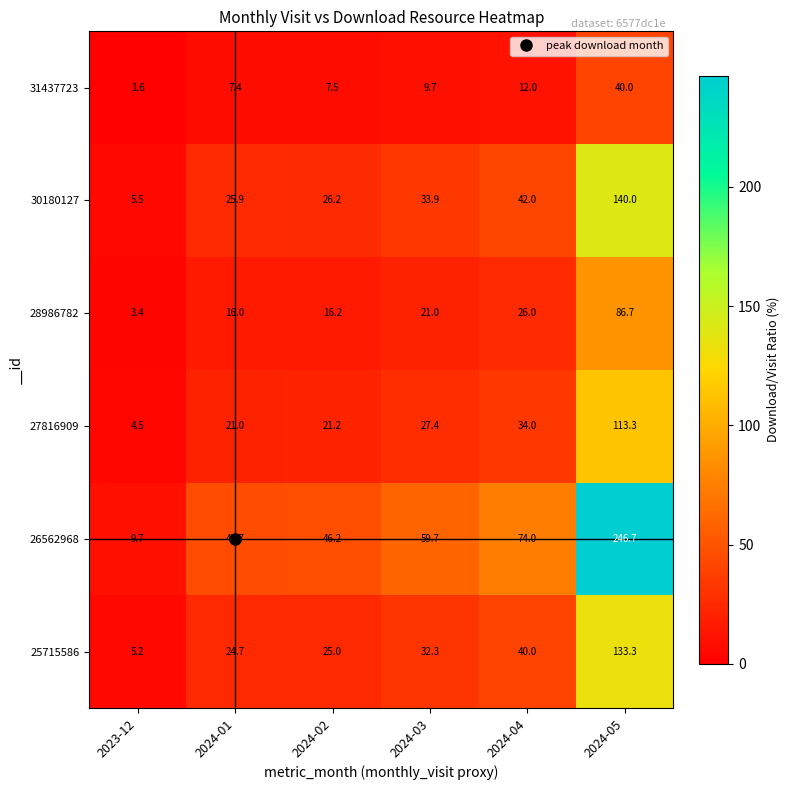

Between 2024-01 and 2024-03, which series saw the biggest shift?

26562968